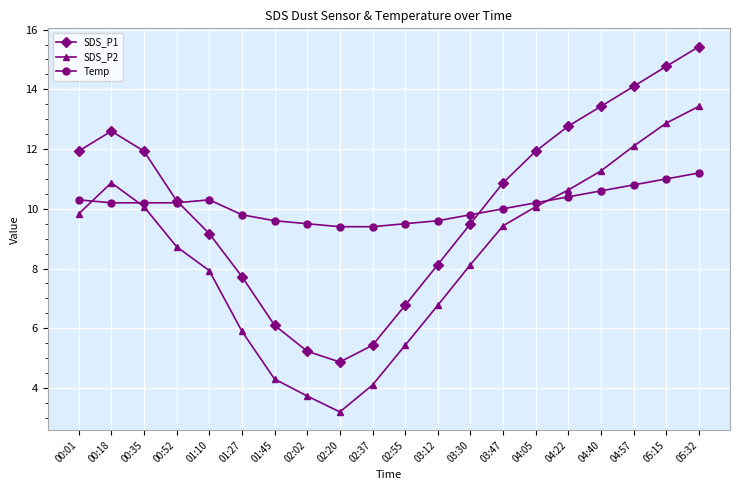

What is the total value across all series at 05:15?

38.6